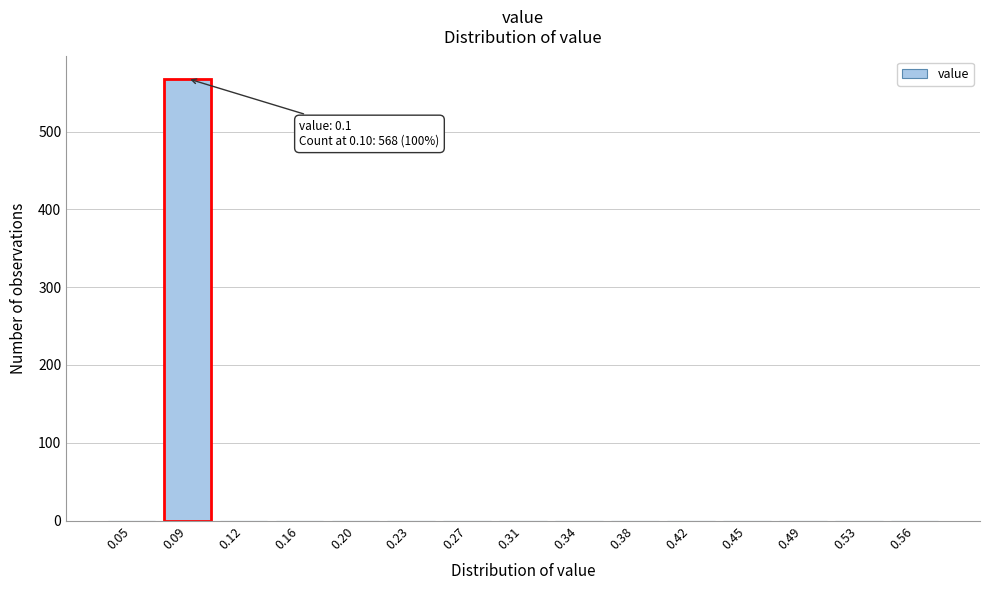

Reading left to right, list all the values displayed in this chart.

0.05=0	0.09=568	0.12=0	0.16=0	0.20=0	0.23=0	0.27=0	0.31=0	0.34=0	0.38=0	0.42=0	0.45=0	0.49=0	0.53=0	0.56=0